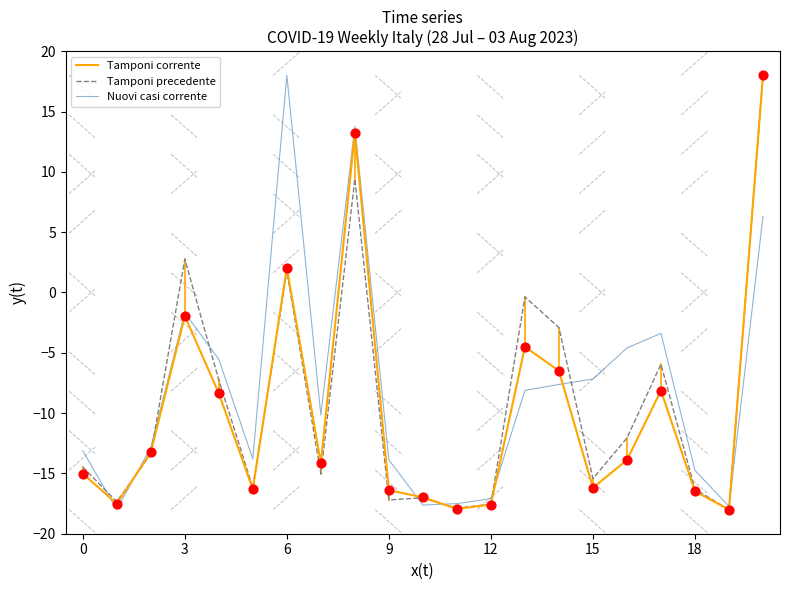

Which series has the largest total across all categories?

Nuovi casi corrente